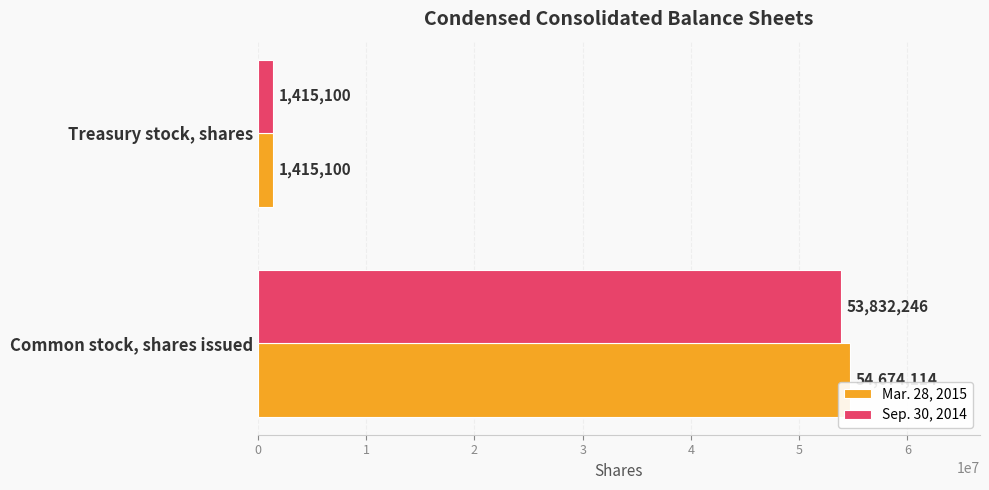

What value does the Sep. 30, 2014 series have at Common stock, shares issued, to the nearest 100?

53832200